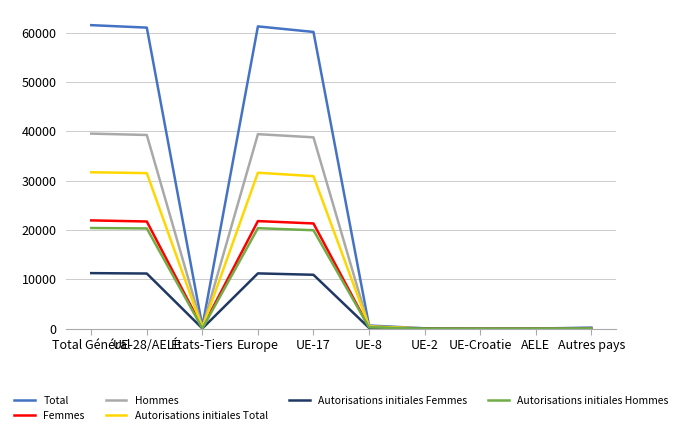

The value of Total at AELE is 61. True or false?

True